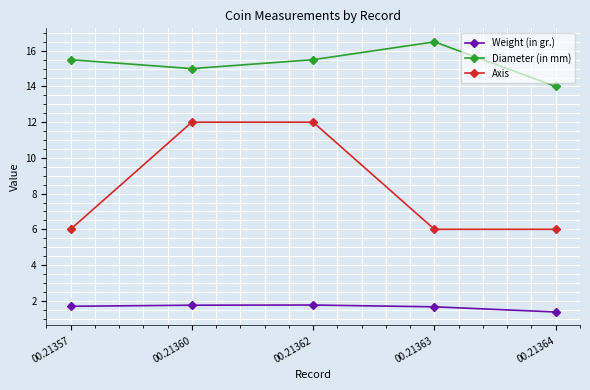

In Weight (in gr.), how many points are higher than both neighbors (excluding endpoints)?

1